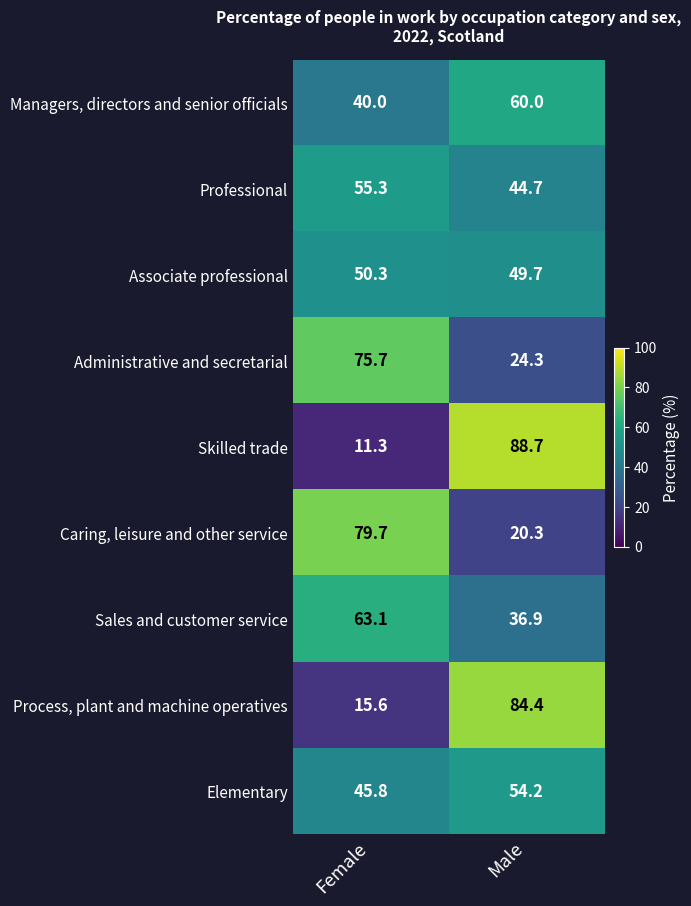

At which category does the chart reach its minimum across all series?

Female